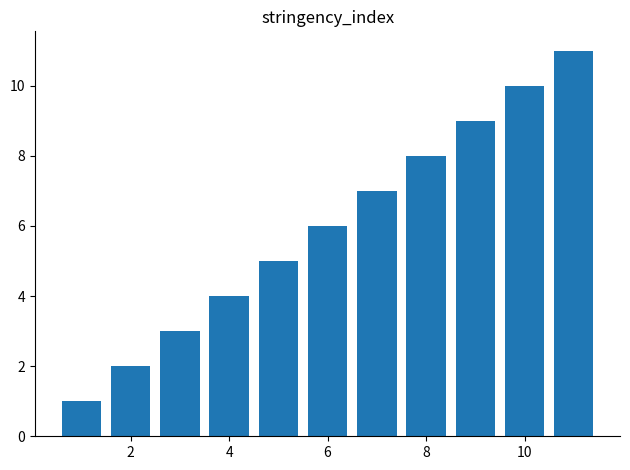

What is the average value?

6